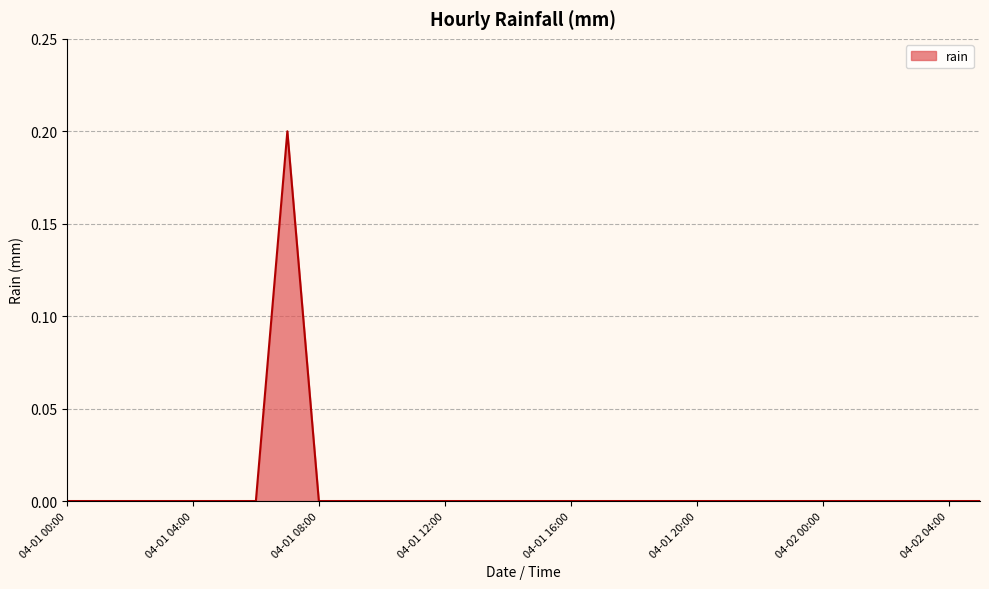

Count the values in the range 0 to 1.

30